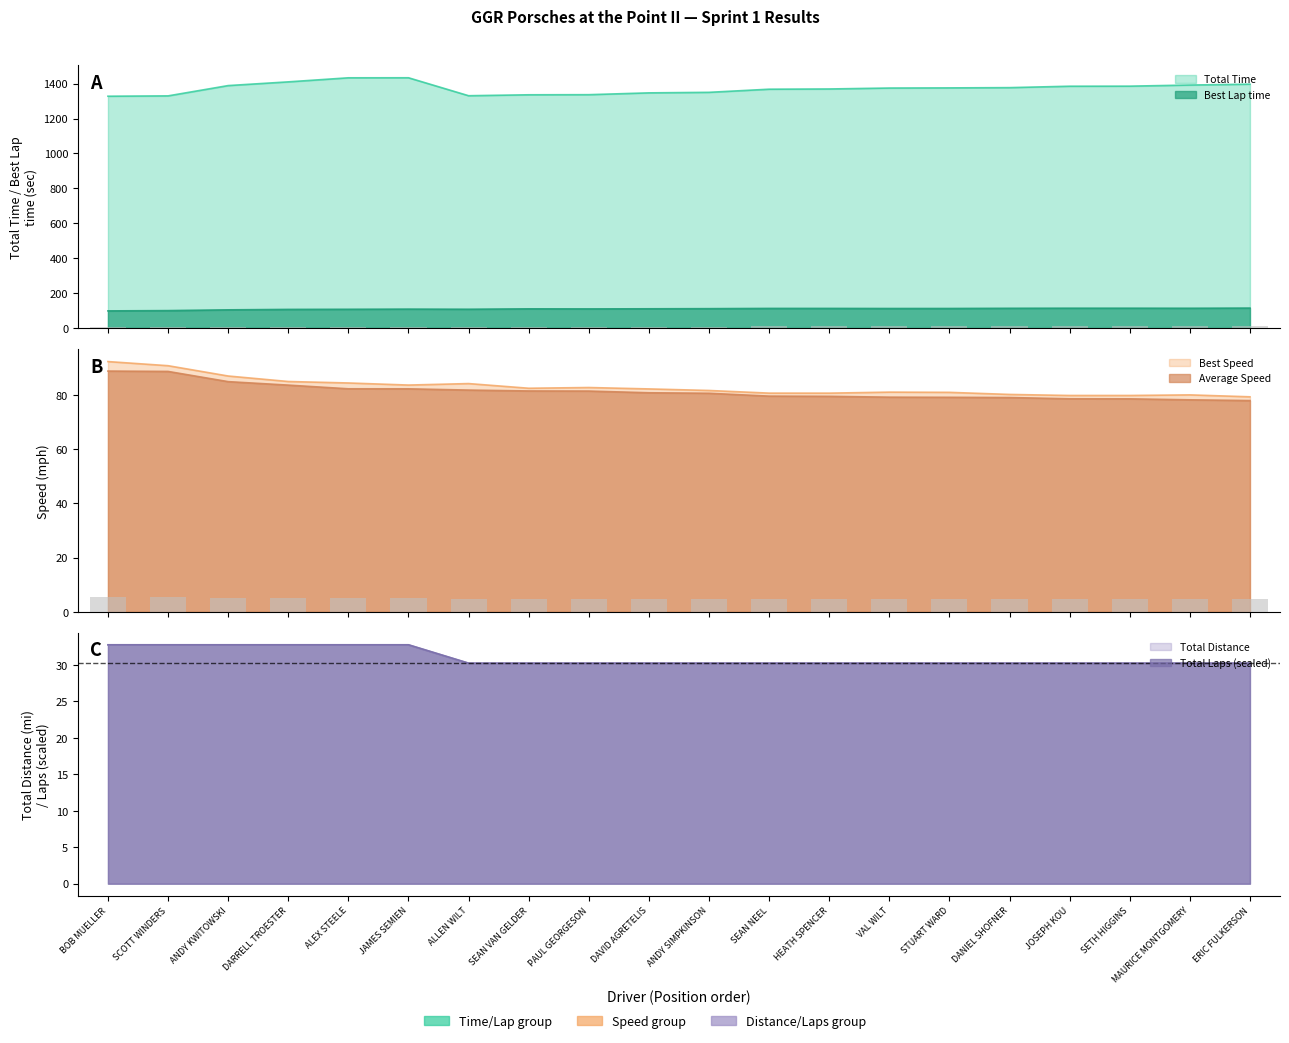

What is the greatest value displayed?

1433.3